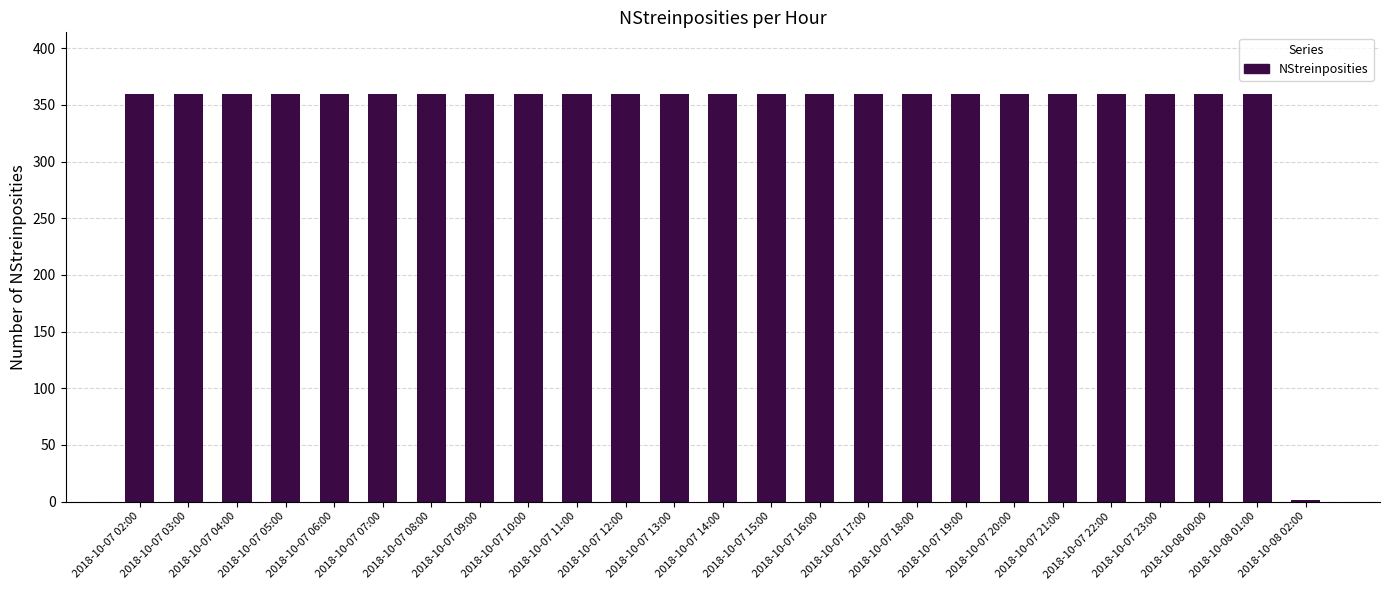

How many series are shown in this chart?

1